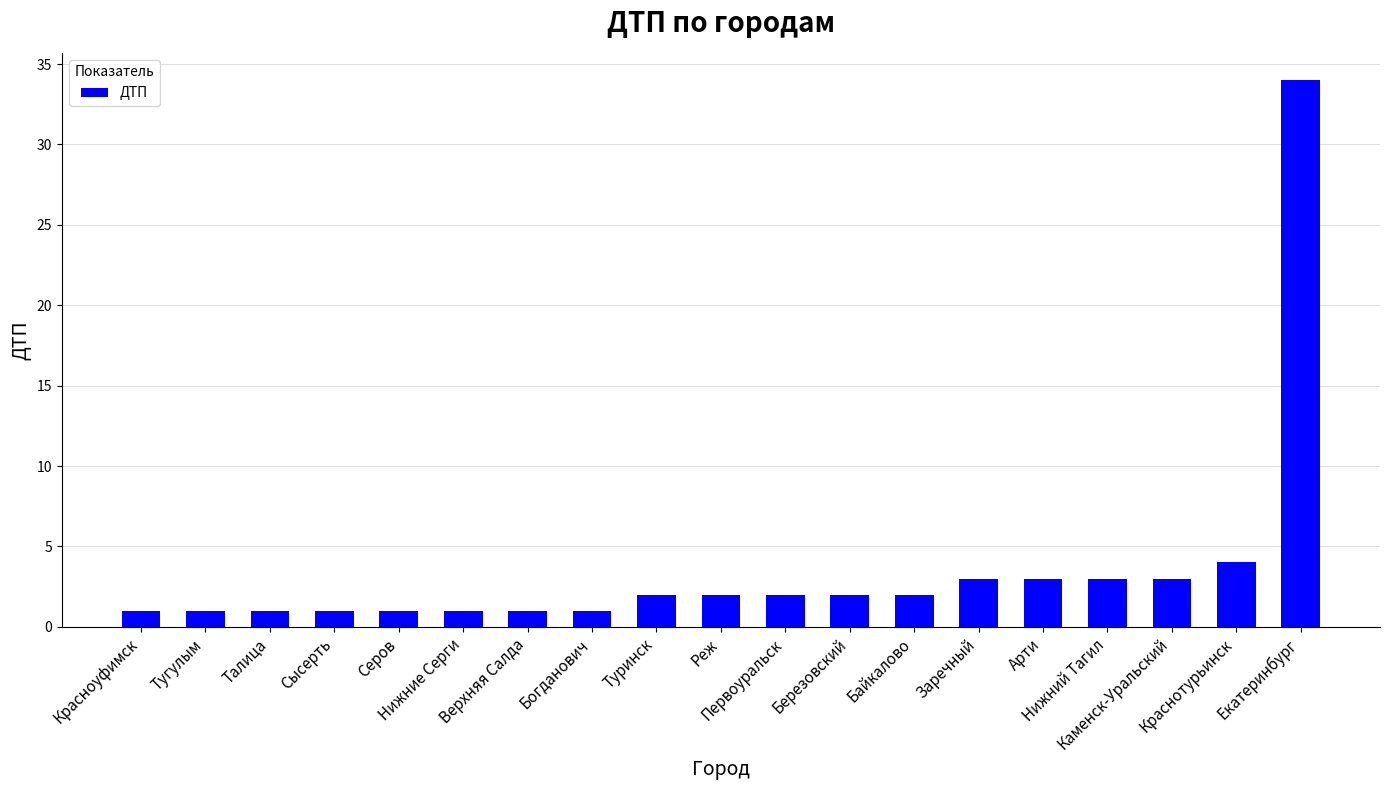

What is the value of the 15th bar from the left?

3